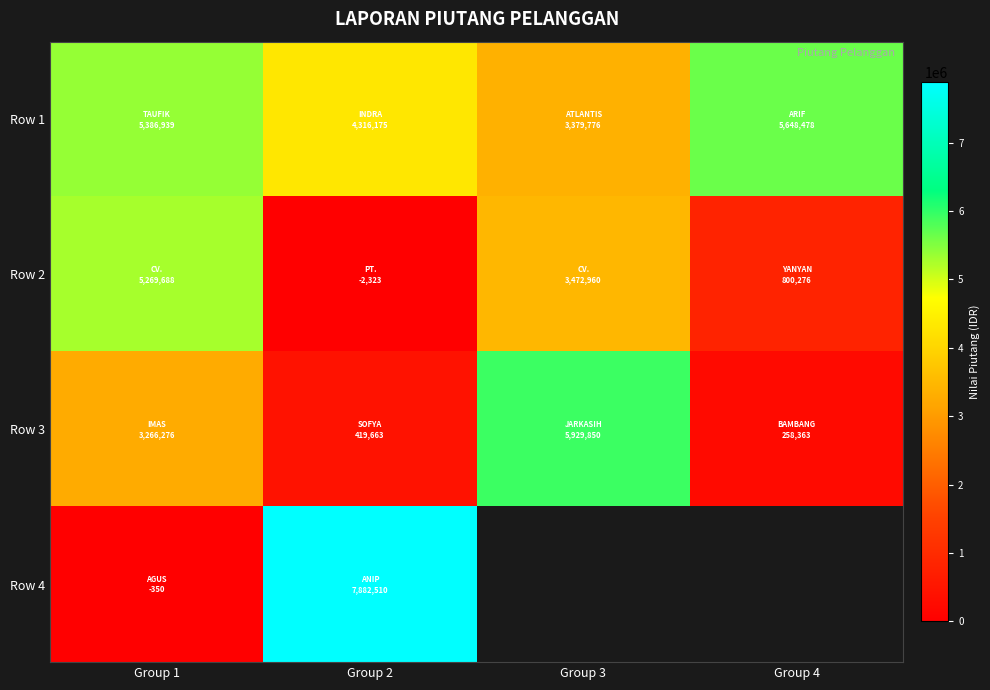

How many categories are shown in the chart?

4